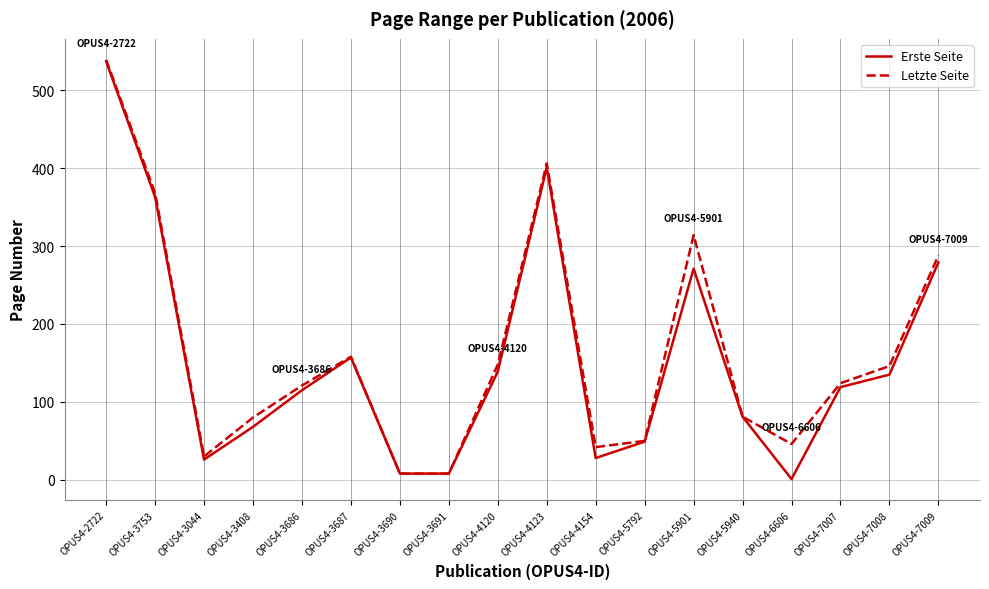

Between OPUS4-3408 and OPUS4-5792, which series saw the biggest shift?

Letzte Seite